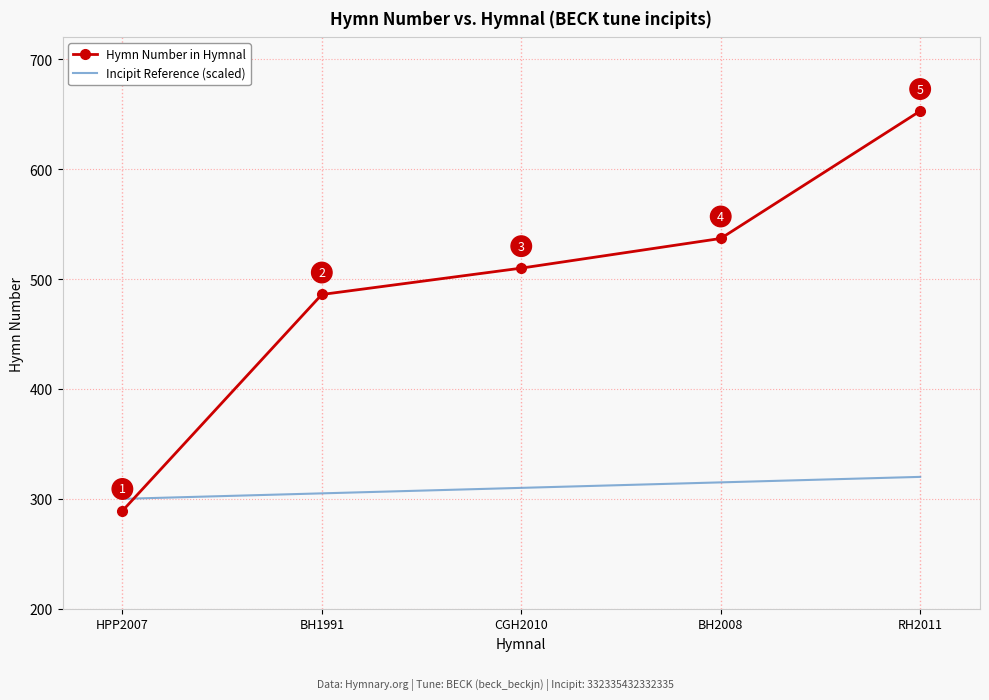

What is the smallest value displayed?

289